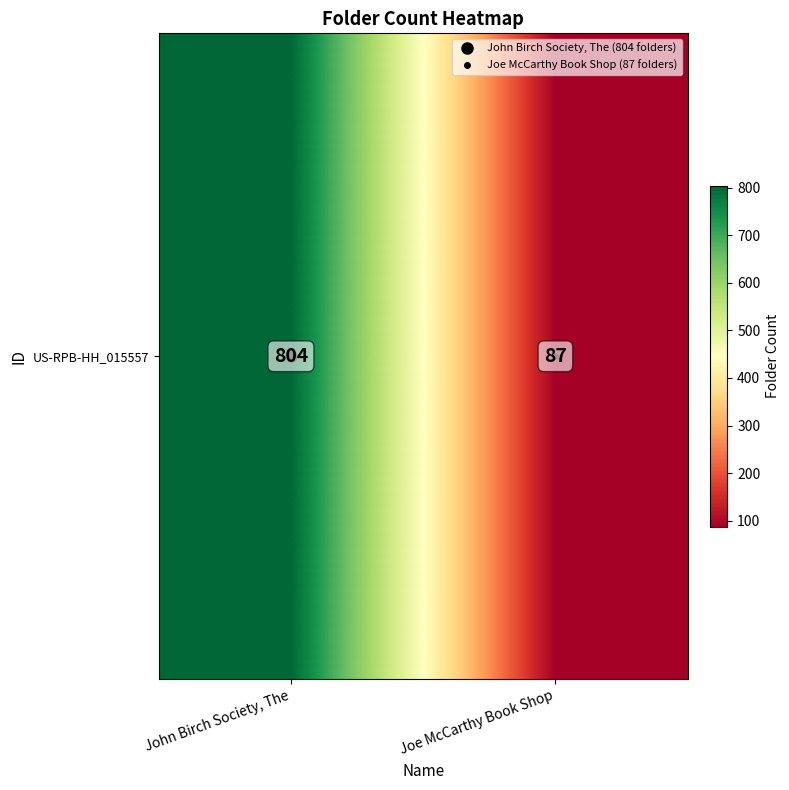

Approximately how many times larger is the value at John Birch Society, The compared to Joe McCarthy Book Shop?

9.2